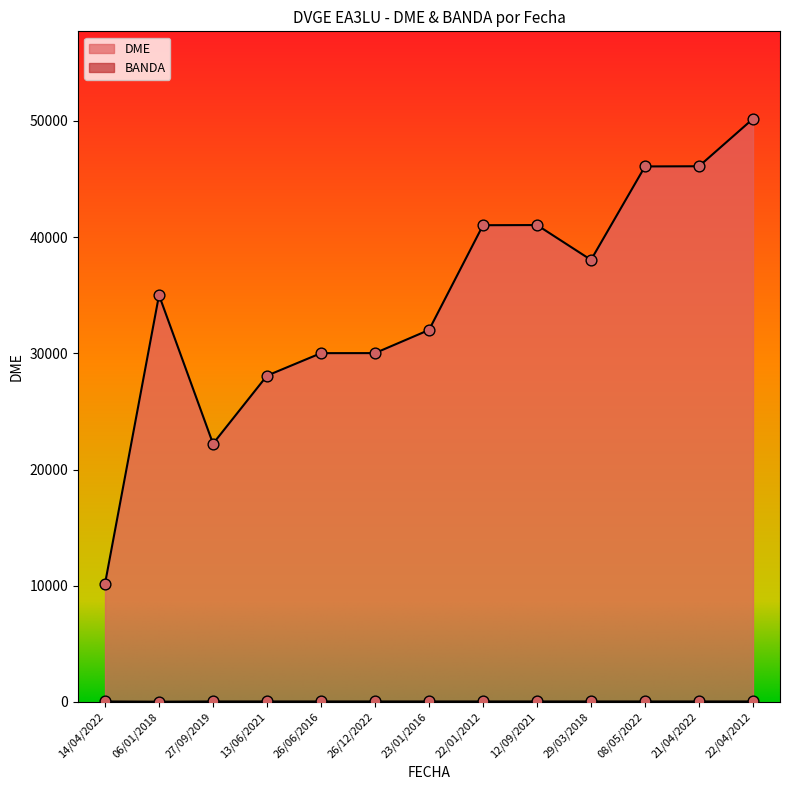

At how many categories does at least one series exceed 23972?

11